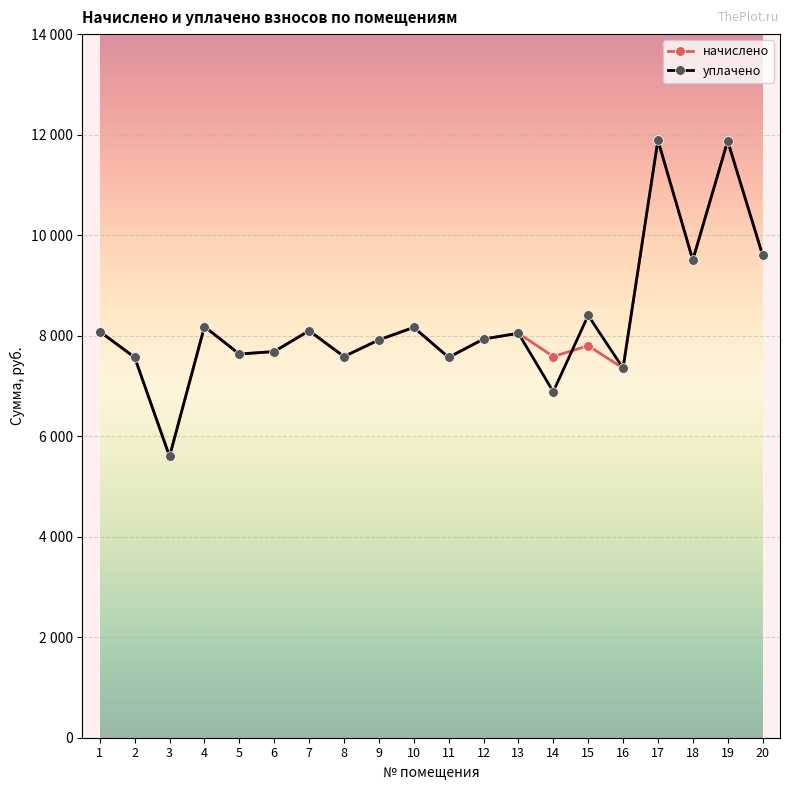

Is it true that уплачено equals 7584.5 at 8?

True